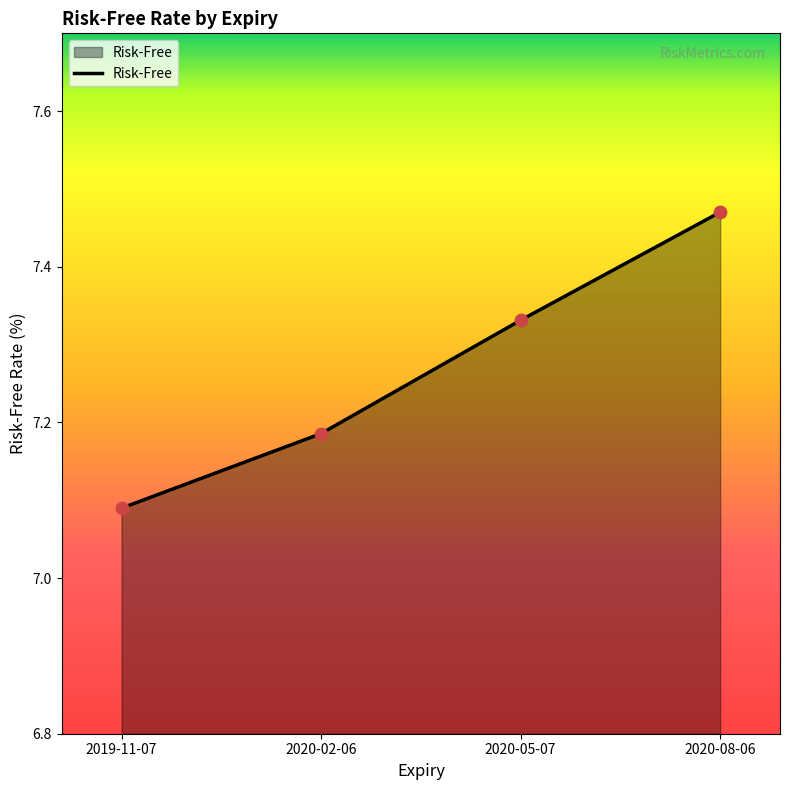

Which has a higher value, 2020-08-06 or 2019-11-07?

2020-08-06